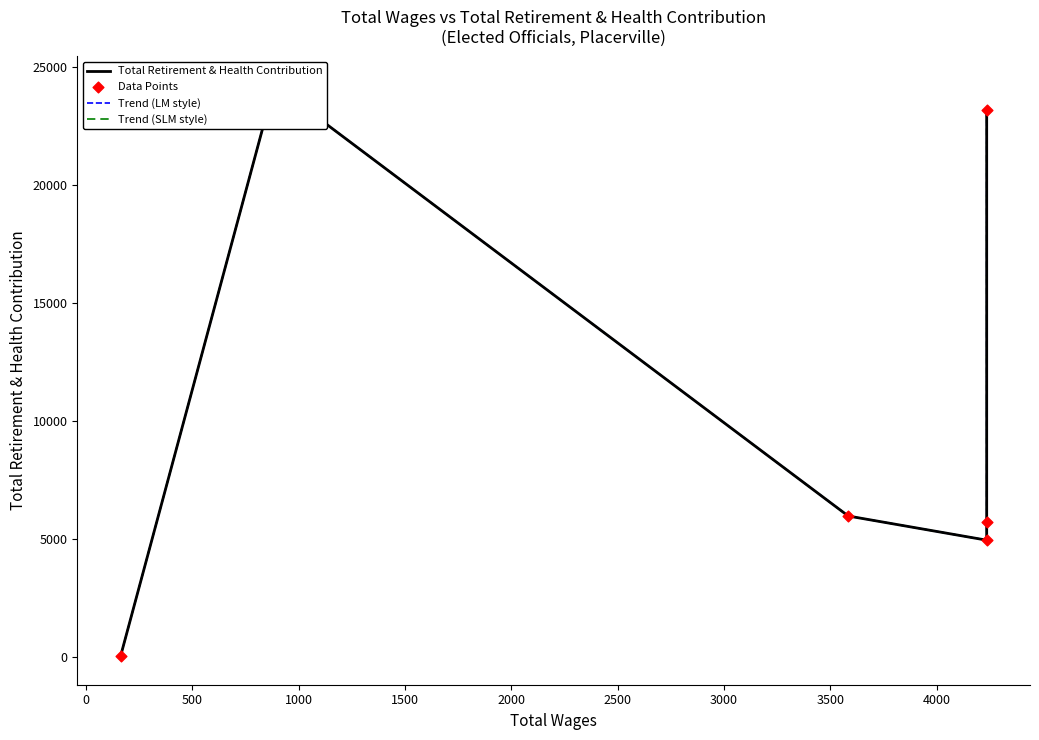

Which series contains the lowest Y value?

Total Retirement & Health Contribution